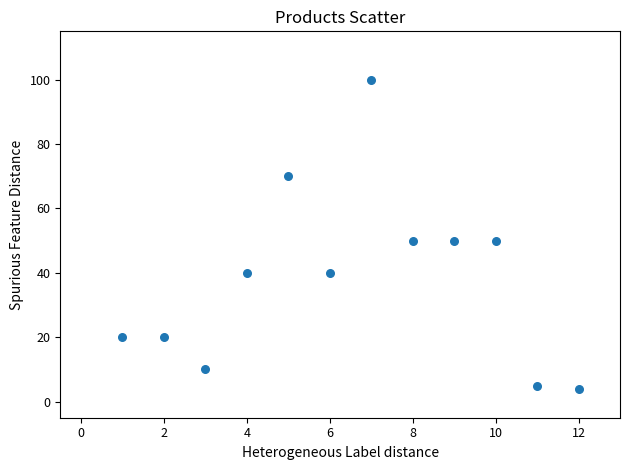

What is the average X value?

6